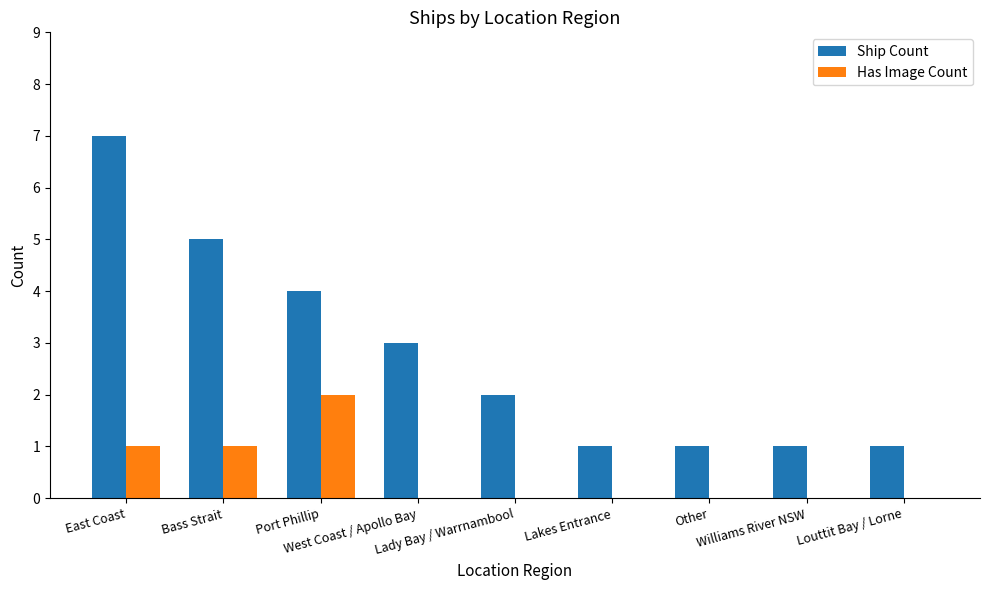

What is the sum of all Has Image Count values?

4